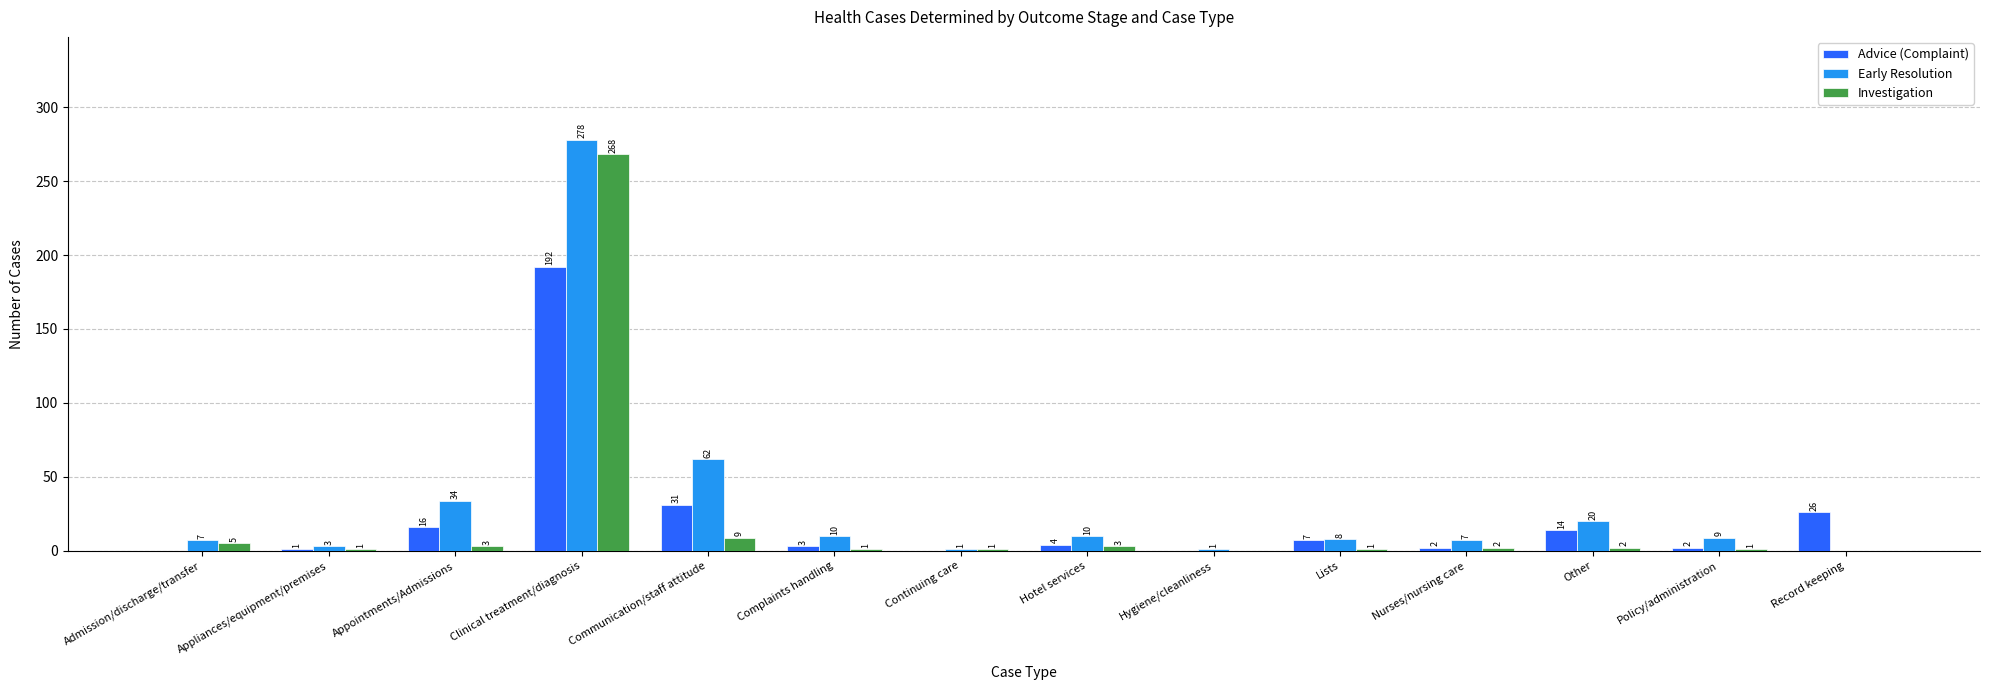

Where is Early Resolution nearest to the value 139?

Communication/staff attitude